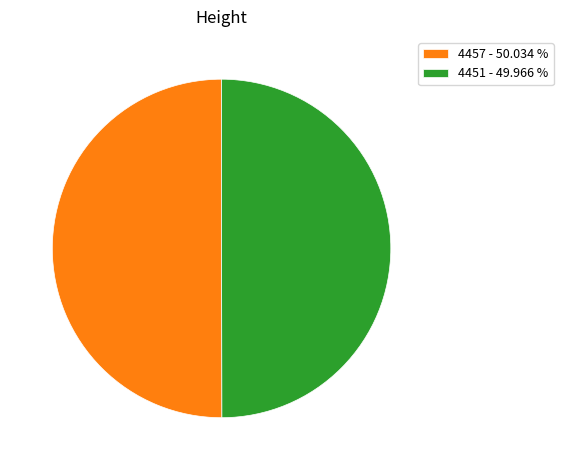

Combined, do 4451 - 49.966 % and 4457 - 50.034 % account for over 50%?

Yes